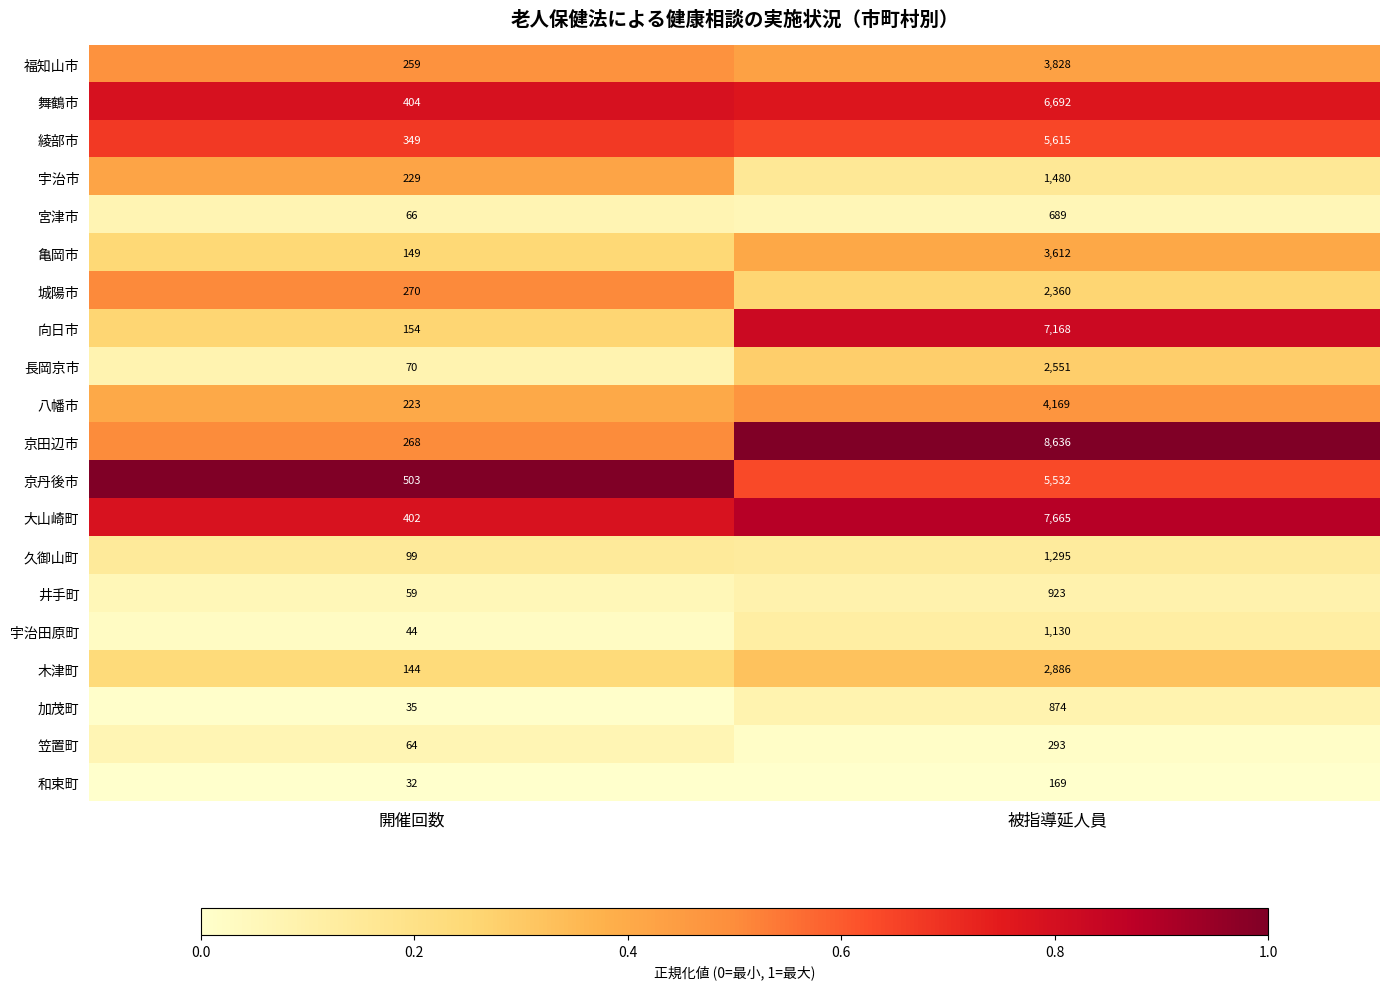

At which label is 宇治田原町 closest to 587?

開催回数